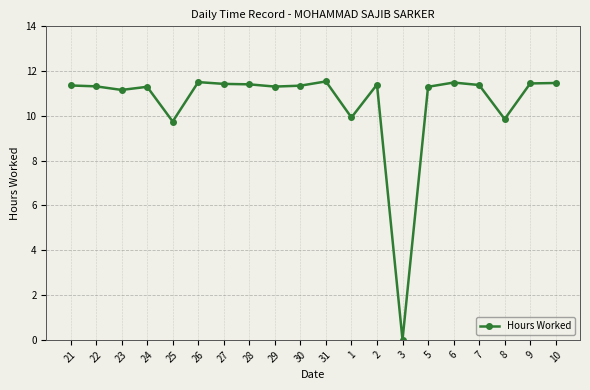

What is the ratio of the value at 1 to the value at 26?

0.9